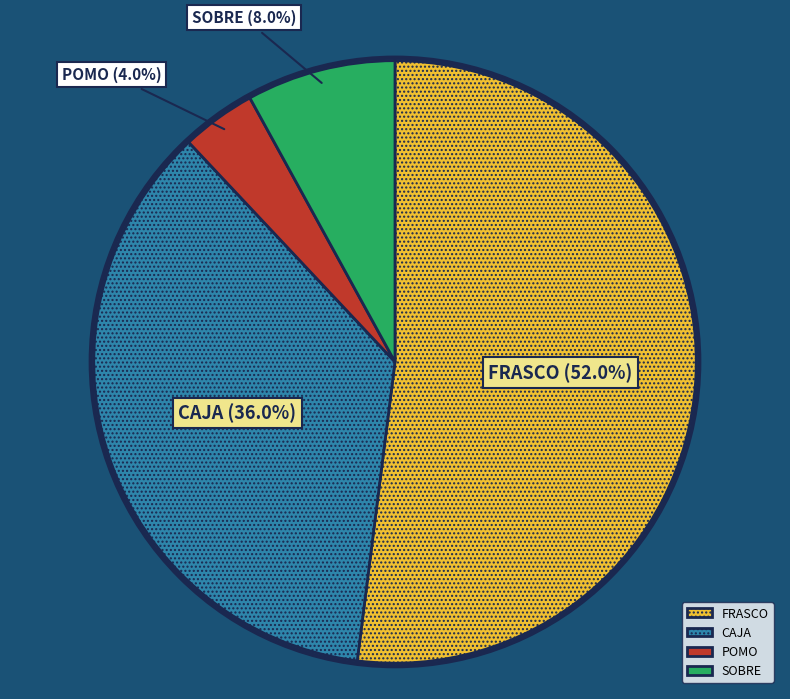

Does CAJA account for over 50% of the chart?

No